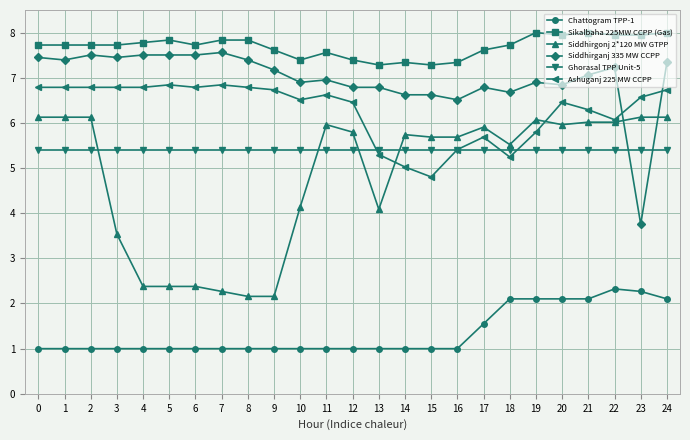

What is the sum of all Siddhirgonj 2*120 MW GTPP values?

120.5